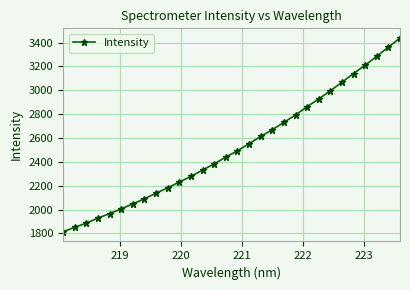

Reading left to right, extract all data points from this chart.

1813.7	1851.1	1886.2	1928.5	1965.6	2005.2	2047.6	2090.8	2136.9	2182.1	2230.9	2277.7	2331.6	2382.9	2440.6	2492.6	2552.4	2613.2	2669.8	2731.1	2793.3	2863.1	2927.5	2996.6	3067.6	3141.2	3211.0	3285.2	3362.9	3438.8